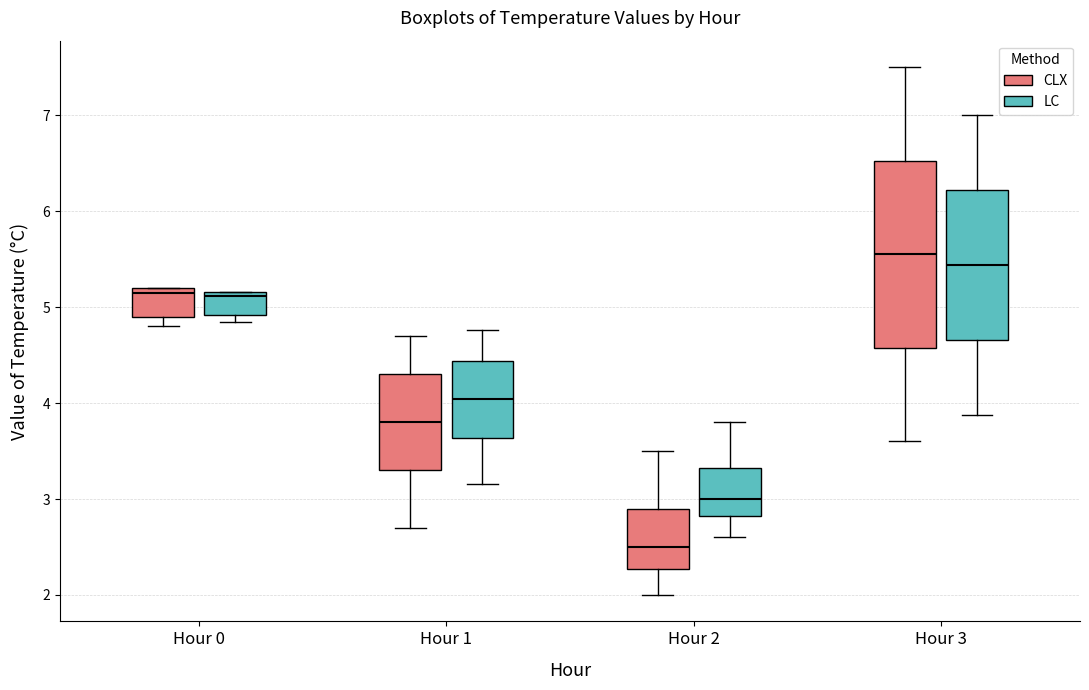

Which box is the tallest, from its lower edge to its upper edge?

Hour 3 (CLX)